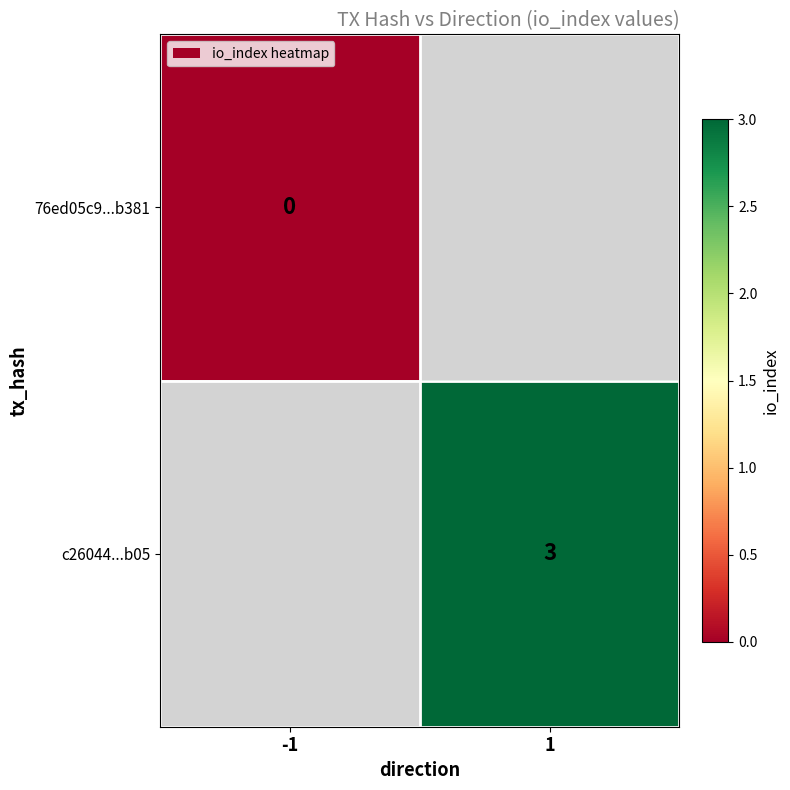

Is it true that c26044...b05 equals 5.1 at 1?

False